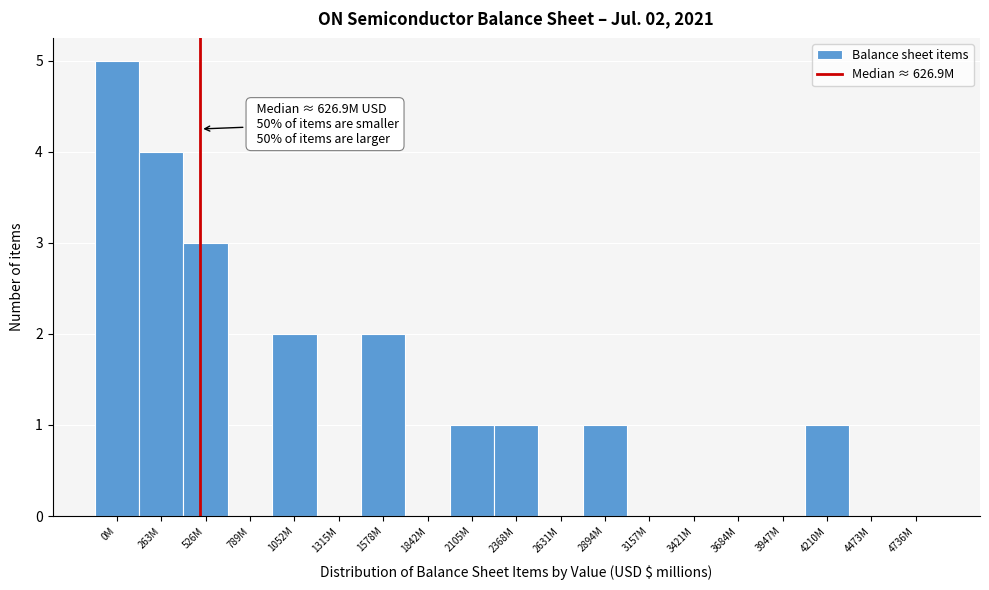

Reading left to right, list all the values displayed in this chart.

0M=5	263M=4	526M=3	789M=0	1052M=2	1315M=0	1578M=2	1842M=0	2105M=1	2368M=1	2631M=0	2894M=1	3157M=0	3421M=0	3684M=0	3947M=0	4210M=1	4473M=0	4736M=0